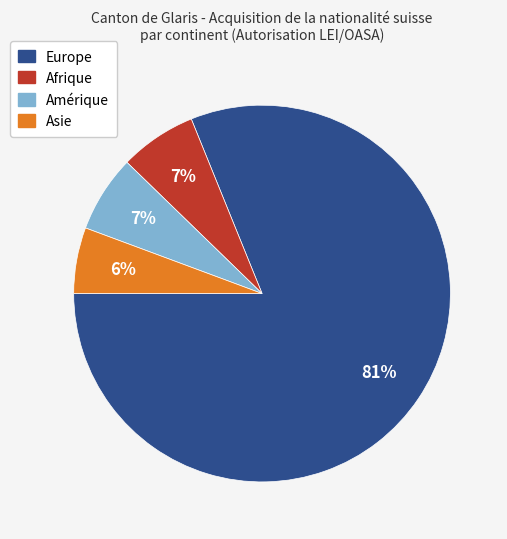

To the nearest percent, what is the difference between the Asie and Amérique slice percentages?

1%